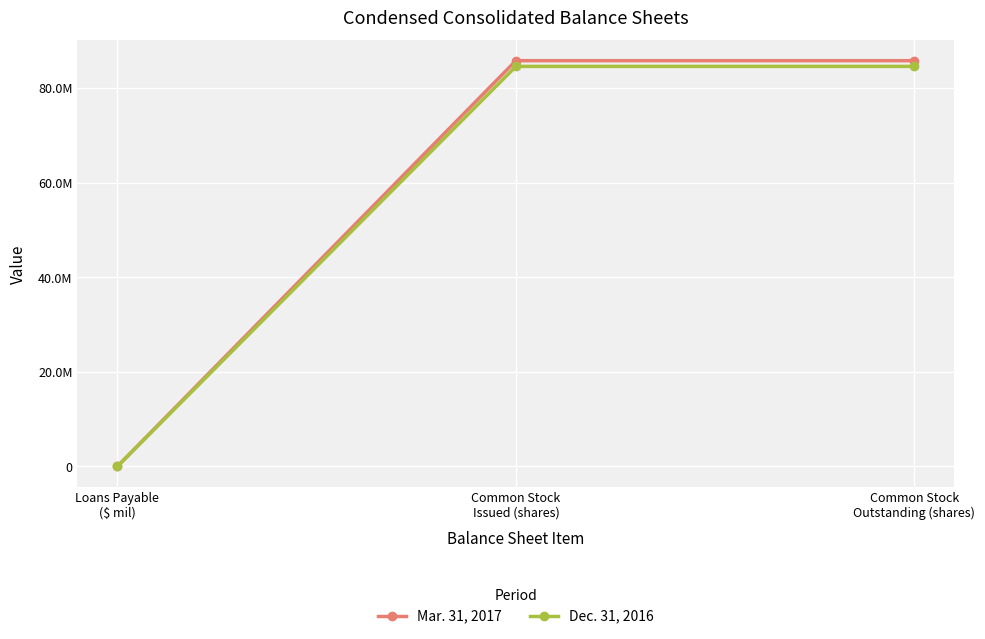

Is the value of Mar. 31, 2017 at Common Stock
Outstanding (shares) greater than the value of Dec. 31, 2016 at Common Stock
Outstanding (shares)?

Yes